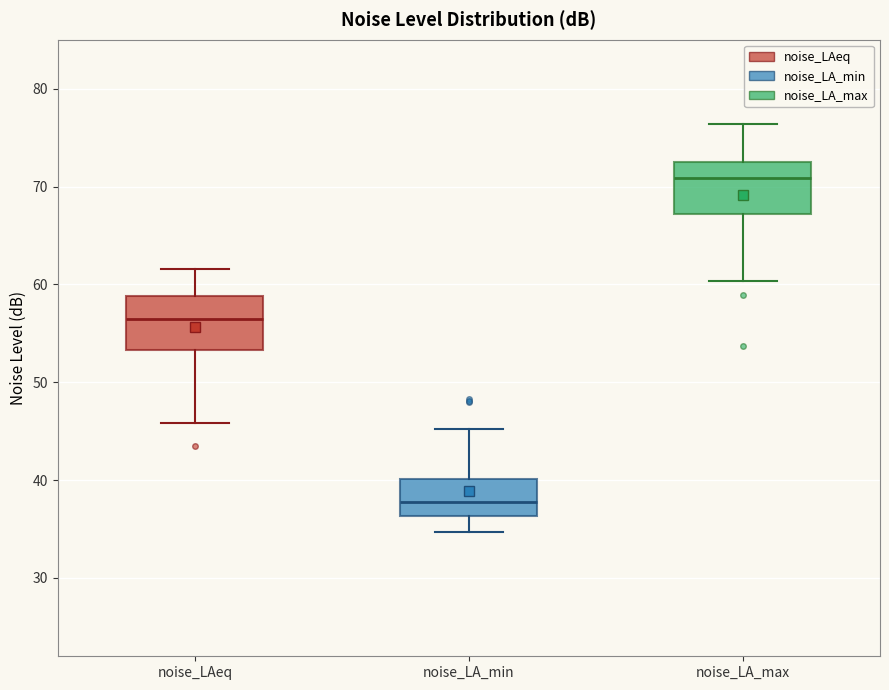

Reading left to right, read every box against the y-axis: the position of its median line, the range the box covers, and the ends of its whiskers. The values are not printed on the chart, so give them approximately, as read against the axis.

noise_LAeq: median 56, box 53 to 59, whiskers 46 to 62
noise_LA_min: median 38, box 36 to 40, whiskers 35 to 45
noise_LA_max: median 71, box 67 to 73, whiskers 60 to 76